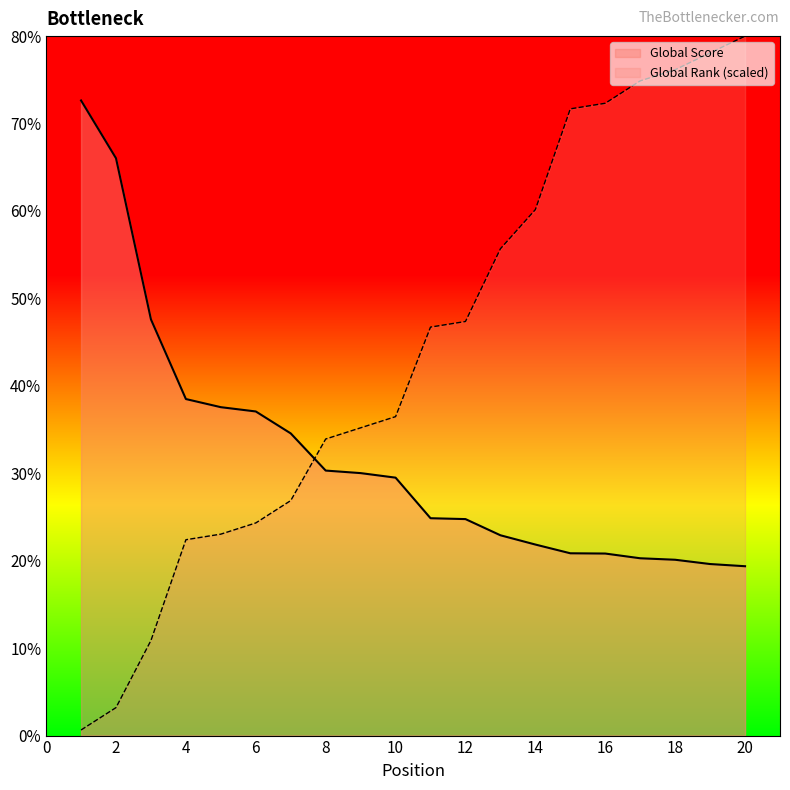

Count the number of categories in the chart.

20